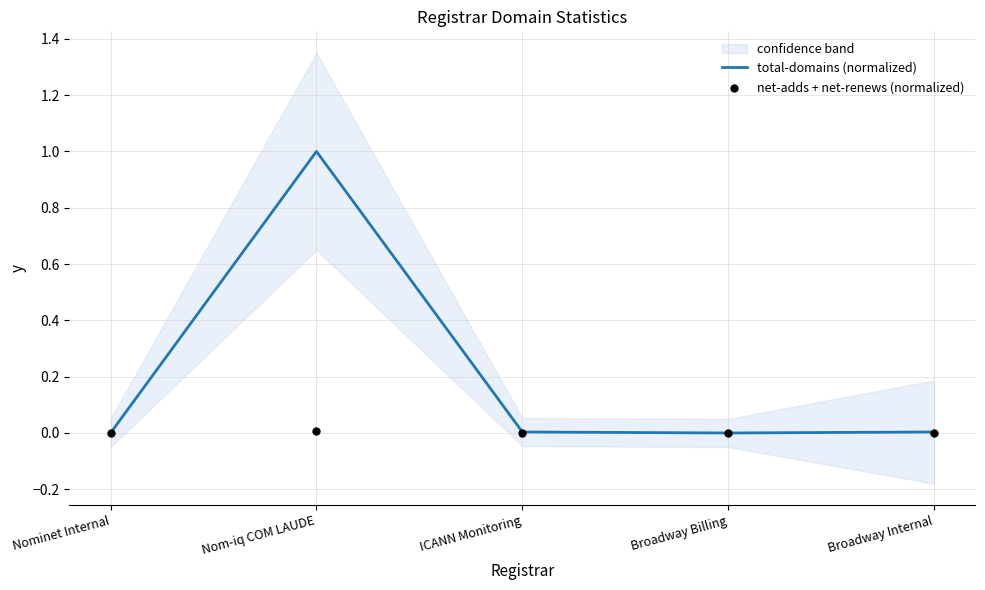

At how many categories does at least one series exceed 0?

3